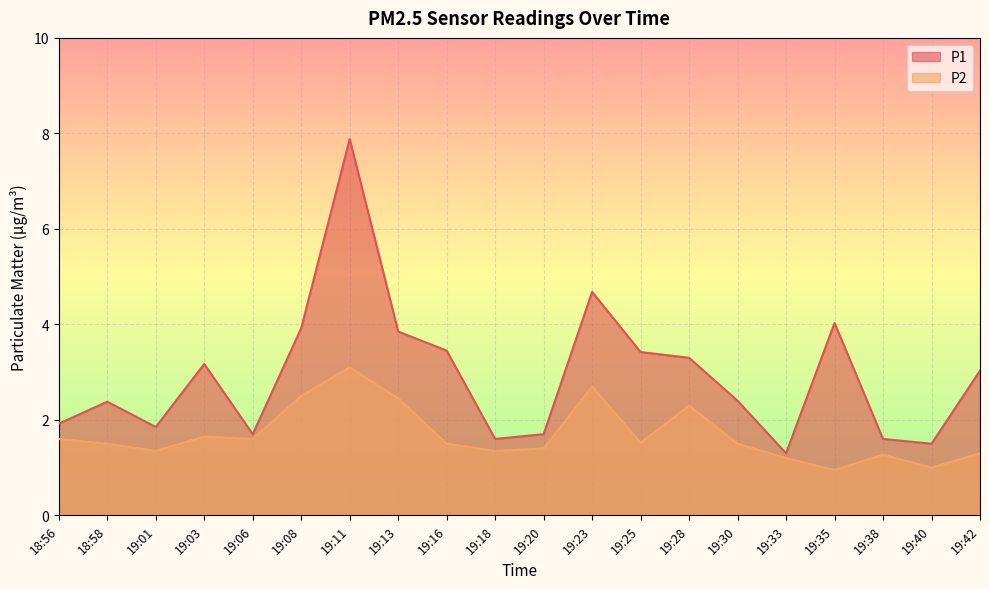

What is the label of the 17th point from the left?

19:35